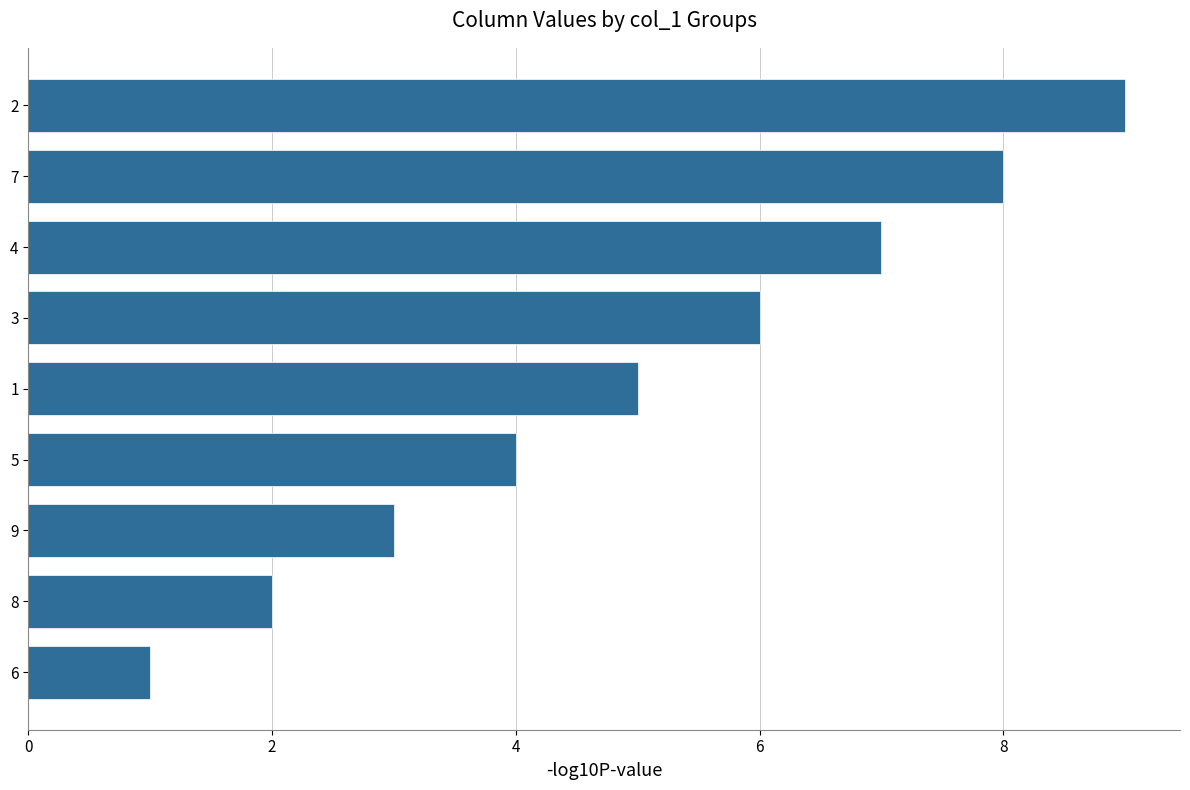

True or false: the data shows 5 at 4.

False